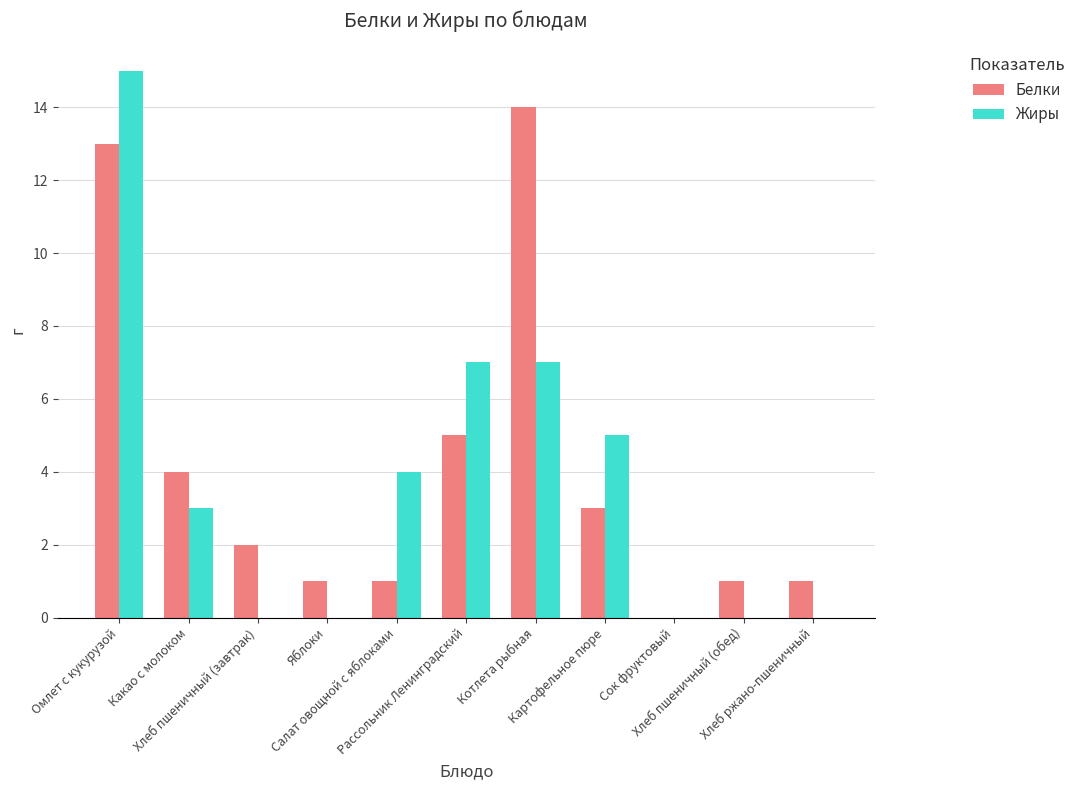

What is the maximum value shown in the chart?

15